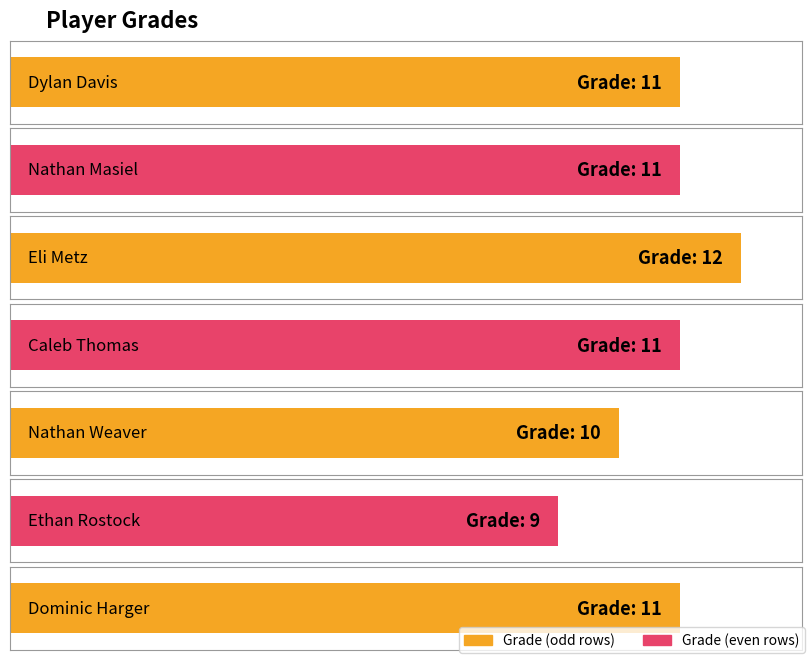

What is the change in value from Eli Metz to Ethan Rostock?

-3